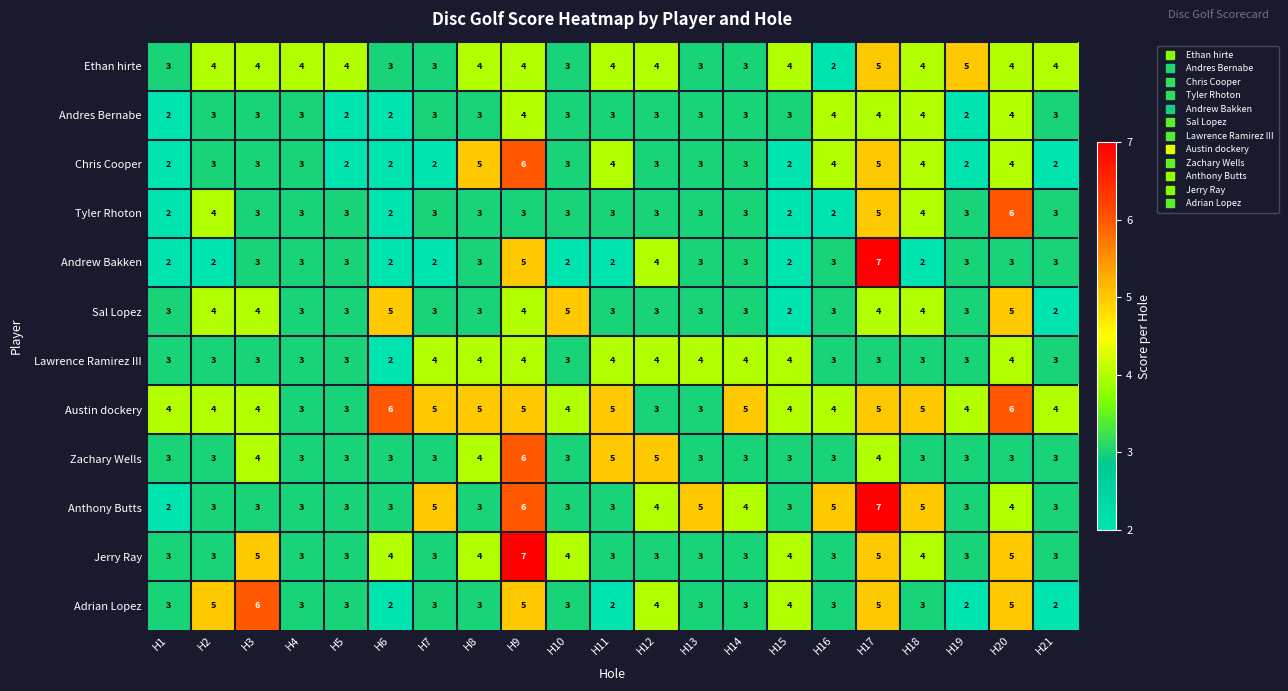

What is the difference between the maximum and second lowest values in the Jerry Ray series?

4